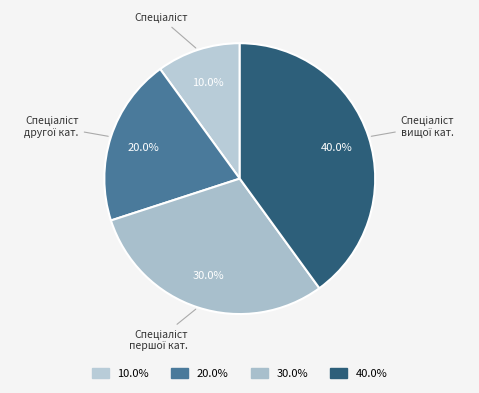

Does any single category account for the majority?

No